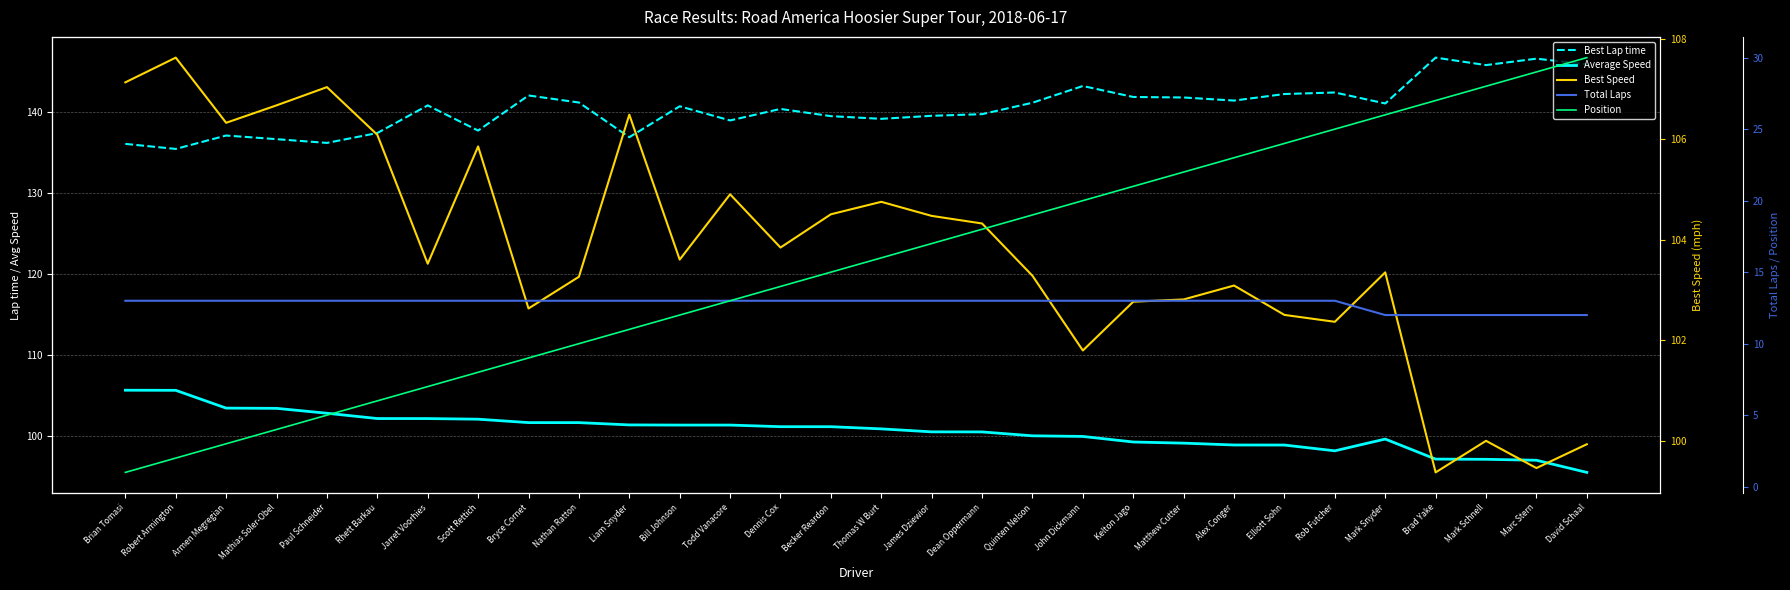

How many distinct data groups are displayed?

5